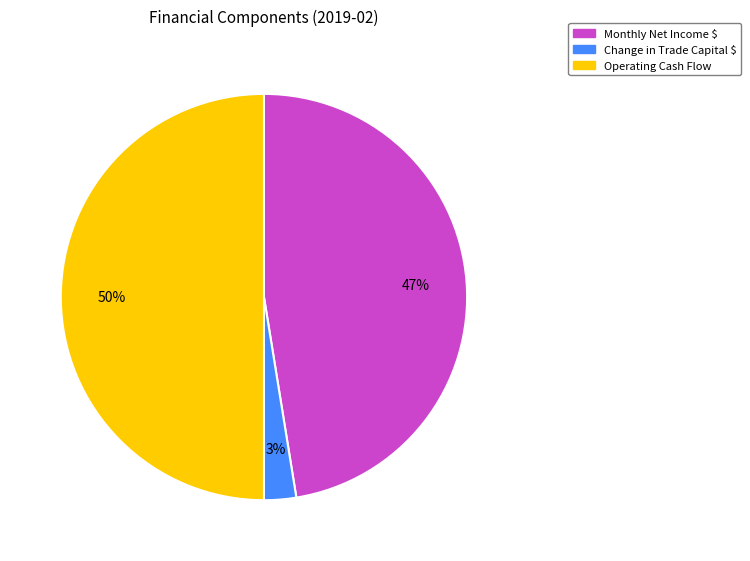

Does Change in Trade Capital $ represent more than half of the total?

No